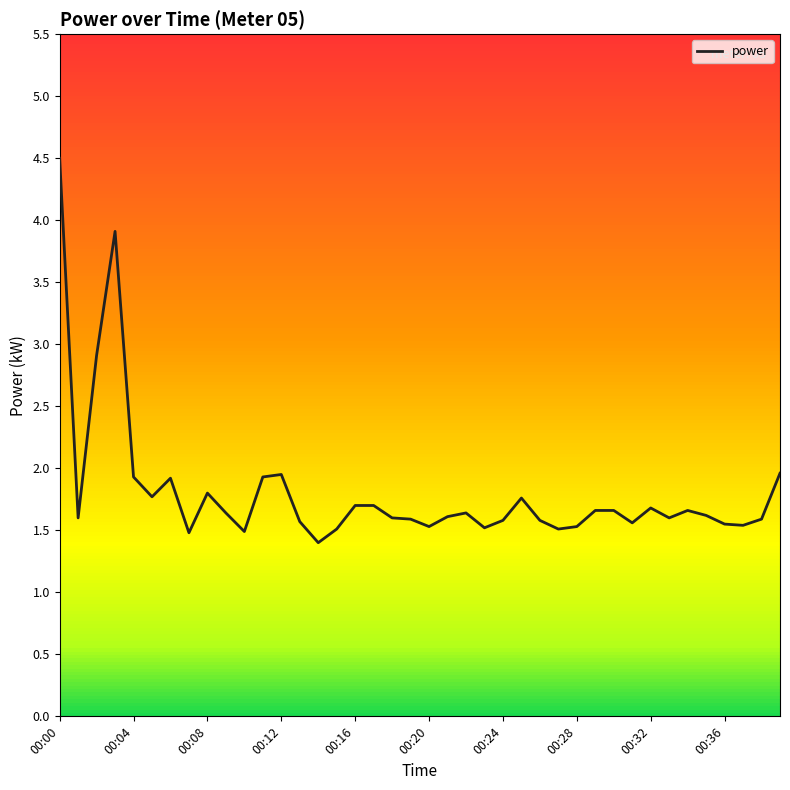

What is the difference between the maximum and minimum values?

3.1